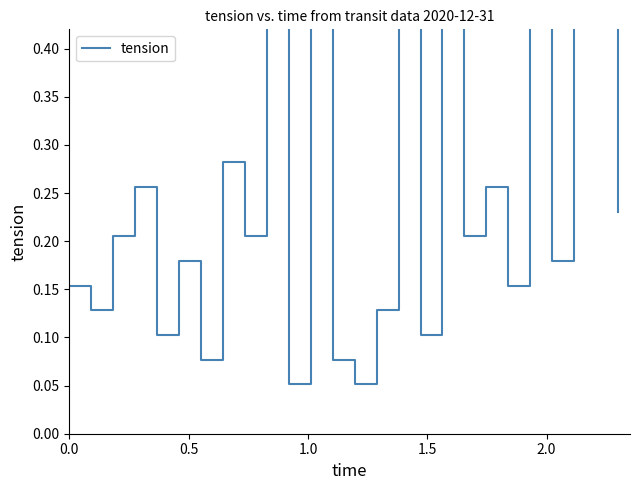

What is the greatest value displayed?

0.8